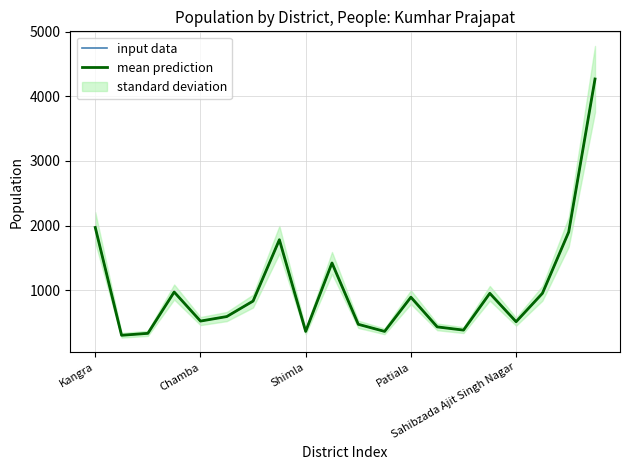

Reading right to left, list all the values displayed in this chart.

input data: 4270	1900	950	510	950	380	430	890	360	470	1420	360	1780	830	590	520	970	330	300	1970
mean prediction: 4270	1900	950	510	950	380	430	890	360	470	1420	360	1780	830	590	520	970	330	300	1970